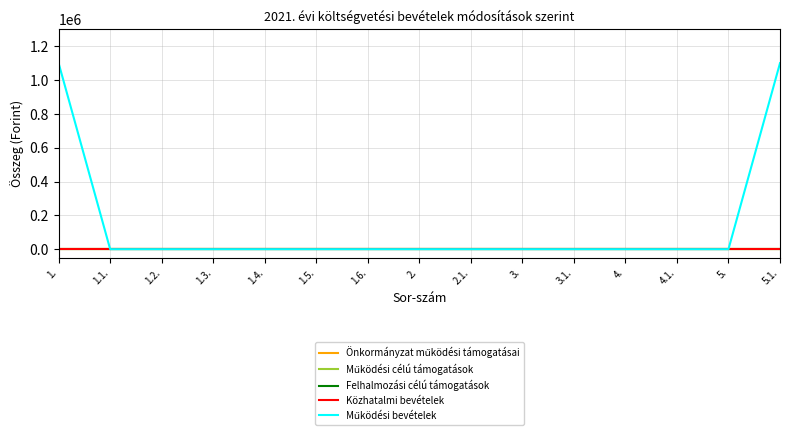

Does the chart display data point markers on the line(s)?

No